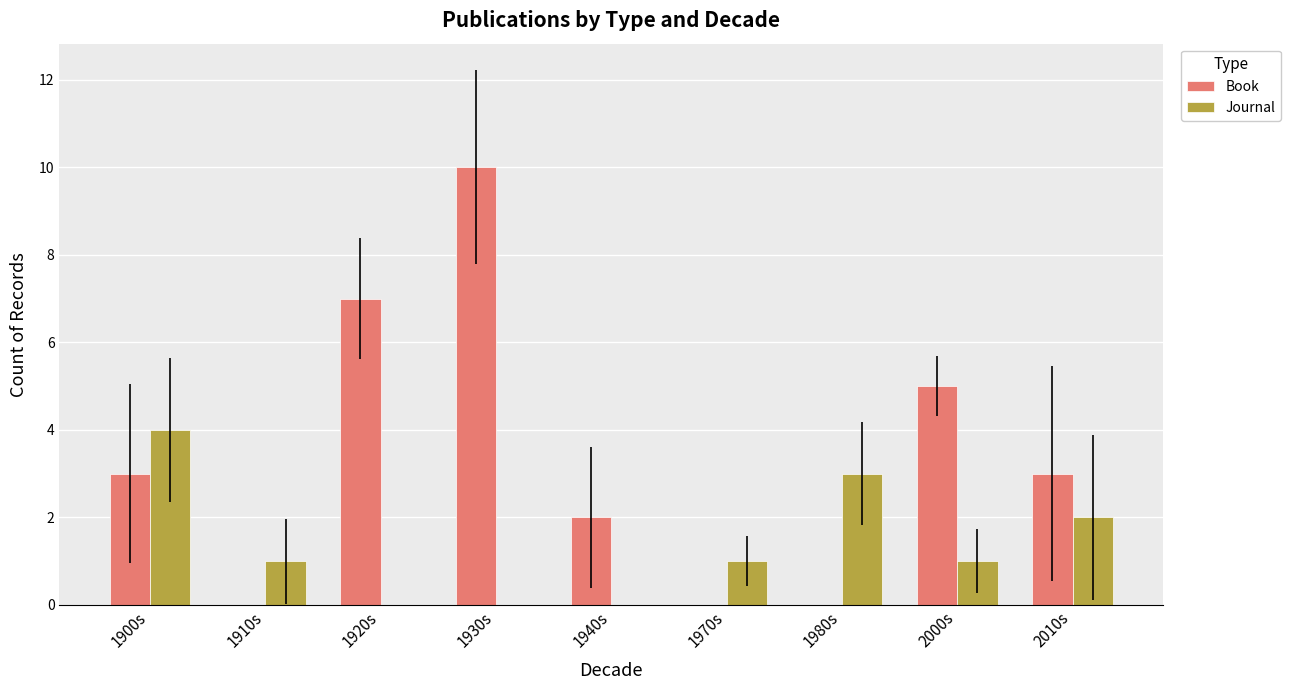

Is the value of Journal at 1900s greater than the value of Book at 1980s?

Yes